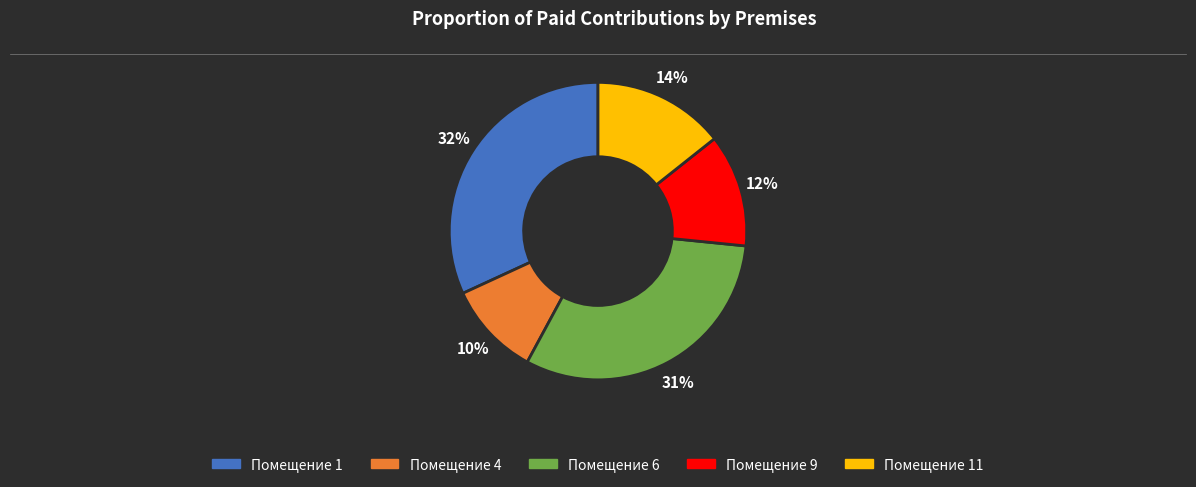

Rank the categories by value from lowest to highest.

Помещение 4, Помещение 9, Помещение 11, Помещение 6, Помещение 1